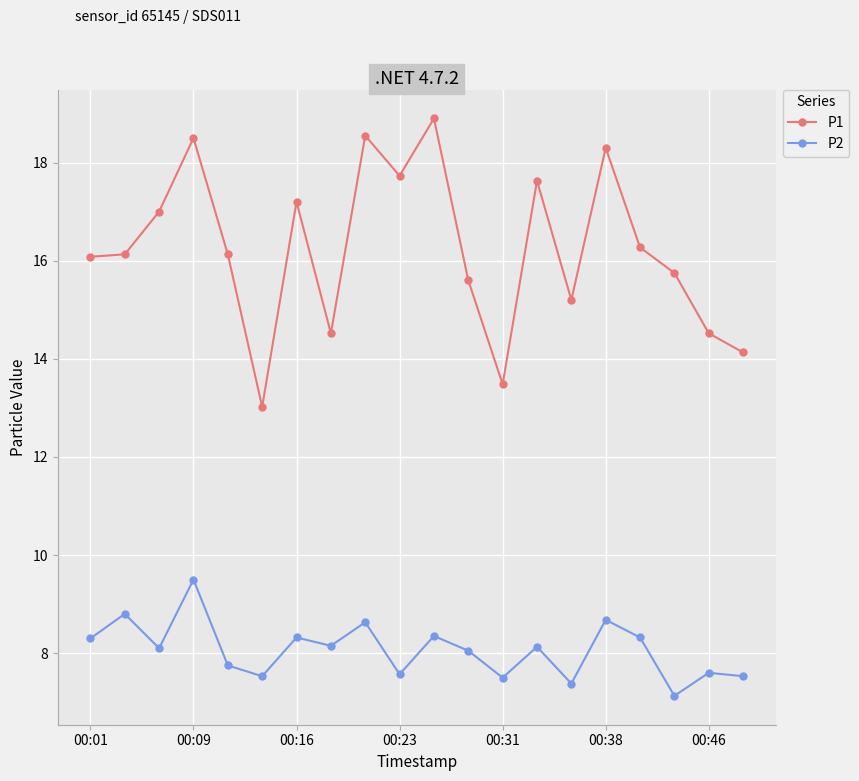

List the series in order of their overall mean, highest first.

P1, P2